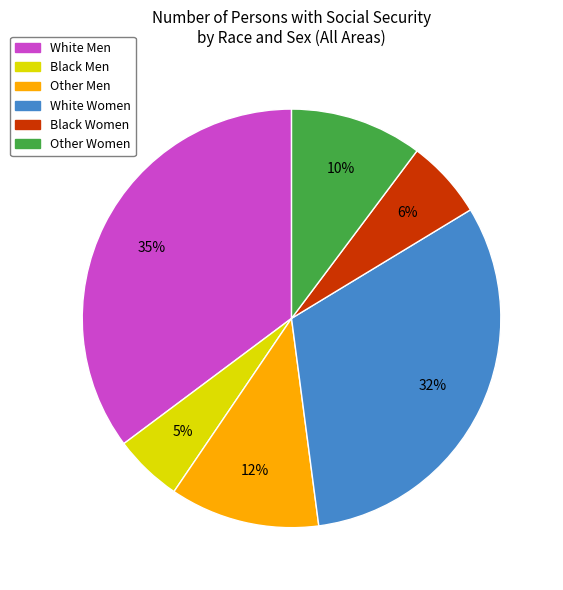

Does any single category account for the majority?

No